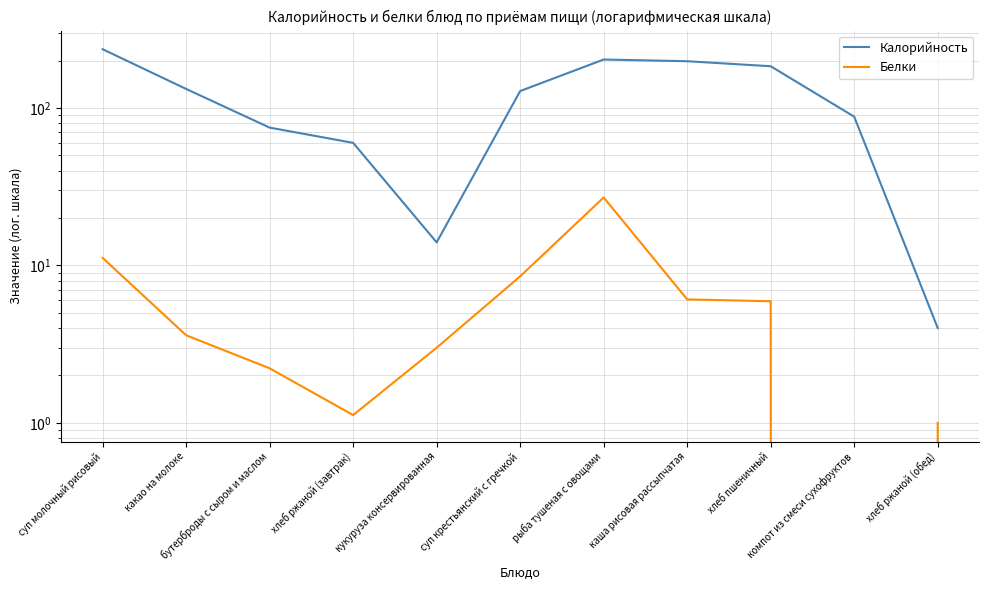

At how many categories does at least one series exceed 204?

1